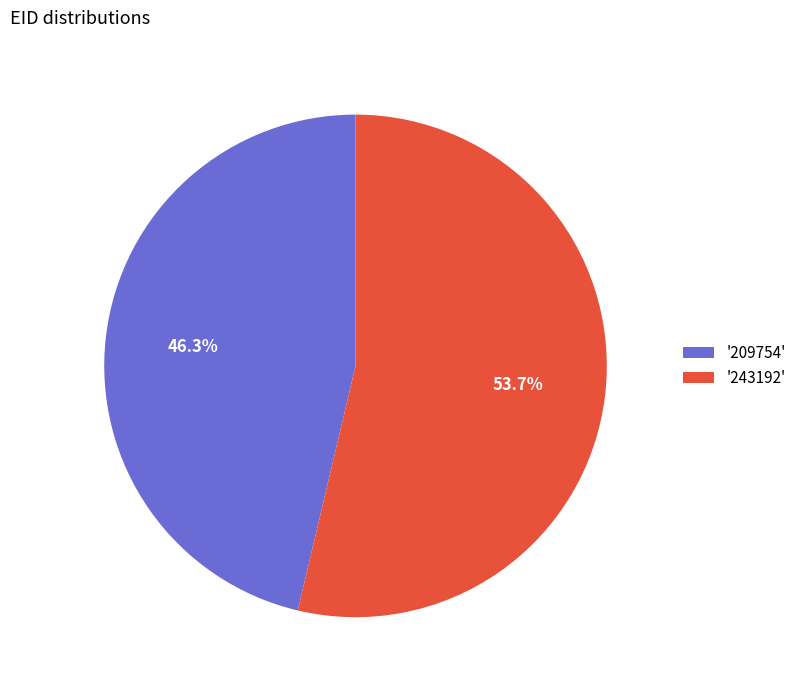

What percentage is NOT represented by '243192'?

46.3%